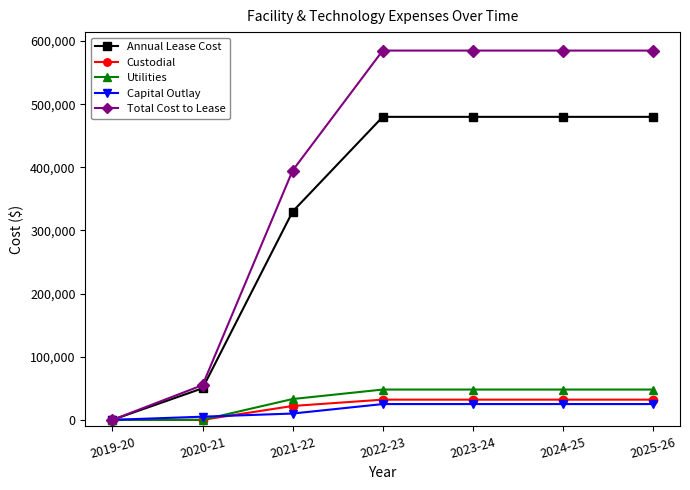

At how many categories does at least one series exceed 487392?

4